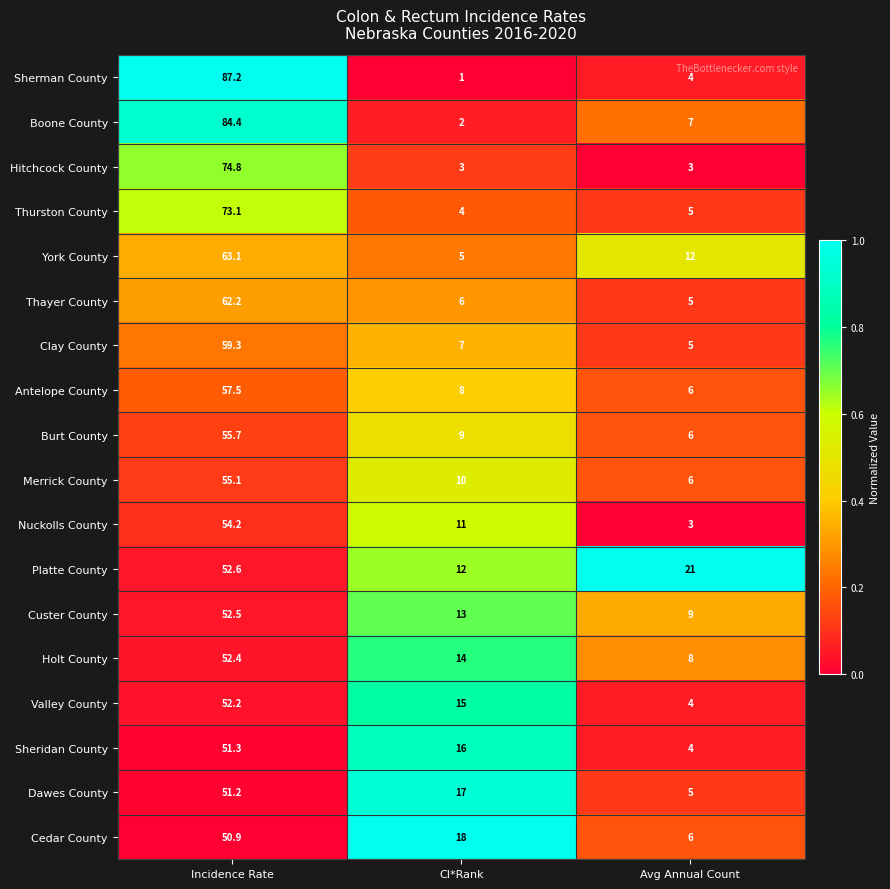

What is the difference between the Burt County values at Avg Annual Count and CI*Rank?

3.0